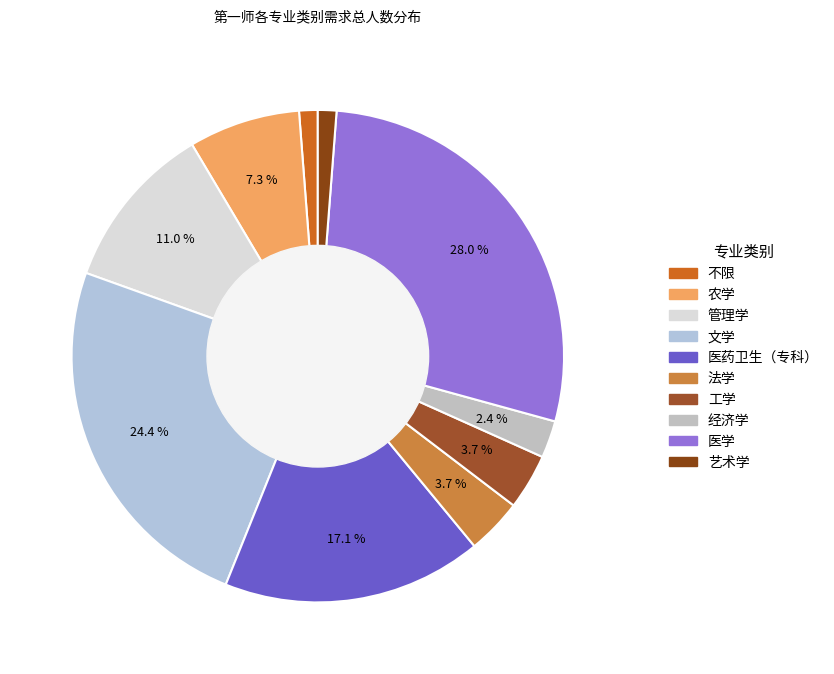

How many segments does this pie chart have?

10